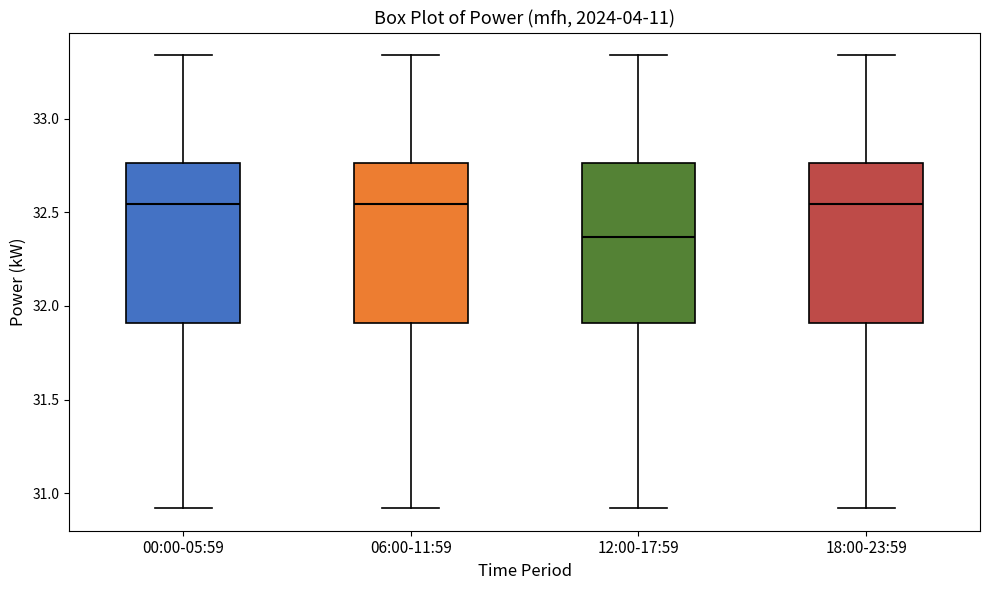

Reading left to right, read every box against the y-axis: the position of its median line, the range the box covers, and the ends of its whiskers. The values are not printed on the chart, so give them approximately, as read against the axis.

00:00-05:59: median 32.55, box 31.90 to 32.75, whiskers 30.90 to 33.35
06:00-11:59: median 32.55, box 31.90 to 32.75, whiskers 30.90 to 33.35
12:00-17:59: median 32.35, box 31.90 to 32.75, whiskers 30.90 to 33.35
18:00-23:59: median 32.55, box 31.90 to 32.75, whiskers 30.90 to 33.35